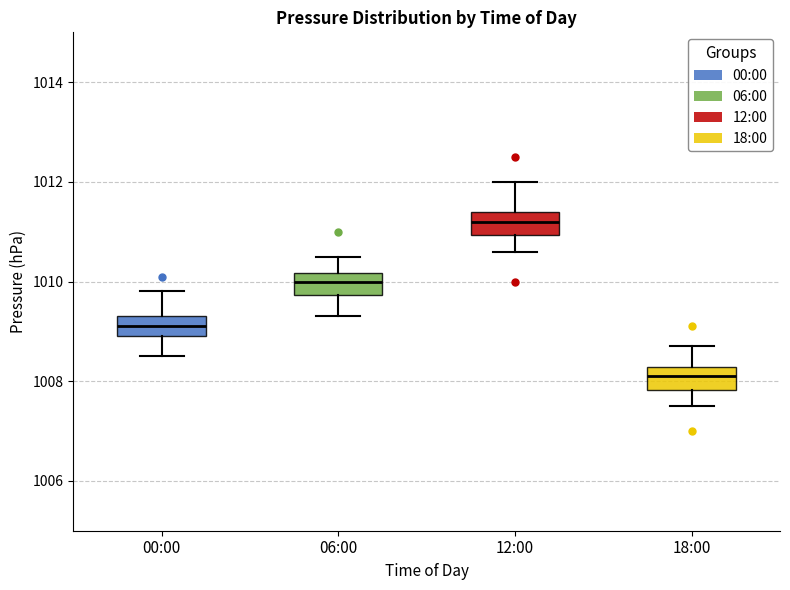

Reading left to right, read every box against the y-axis: the position of its median line, the range the box covers, and the ends of its whiskers. The values are not printed on the chart, so give them approximately, as read against the axis.

00:00: median 1009.2, box 1009.0 to 1009.4, whiskers 1008.6 to 1009.8
06:00: median 1010.0, box 1009.8 to 1010.2, whiskers 1009.4 to 1010.6
12:00: median 1011.2, box 1011.0 to 1011.4, whiskers 1010.6 to 1012.0
18:00: median 1008.2 (inside the box), box 1007.8 to 1008.2, whiskers 1007.6 to 1008.8